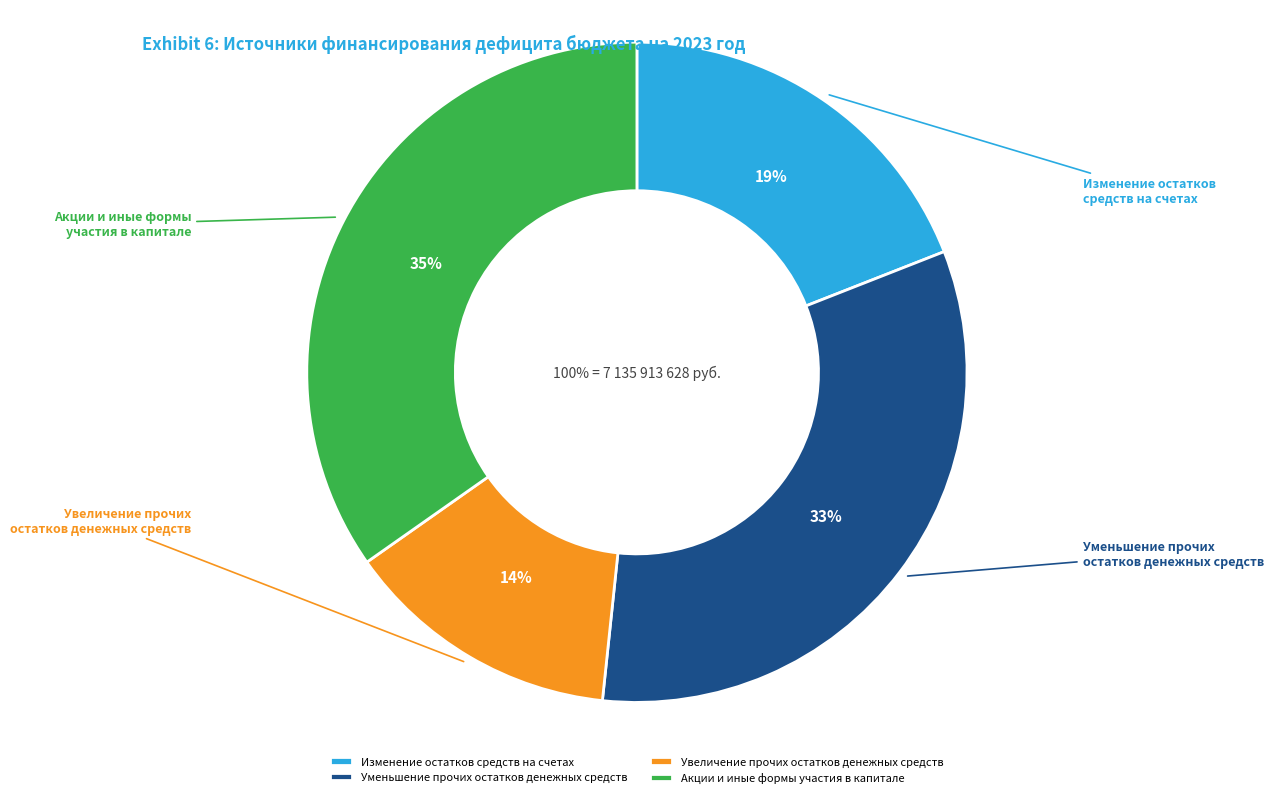

Does any single category account for the majority?

No